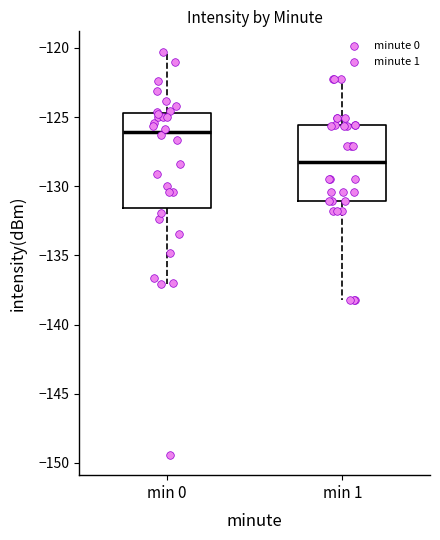

Which box's median line is the lowest?

min 1